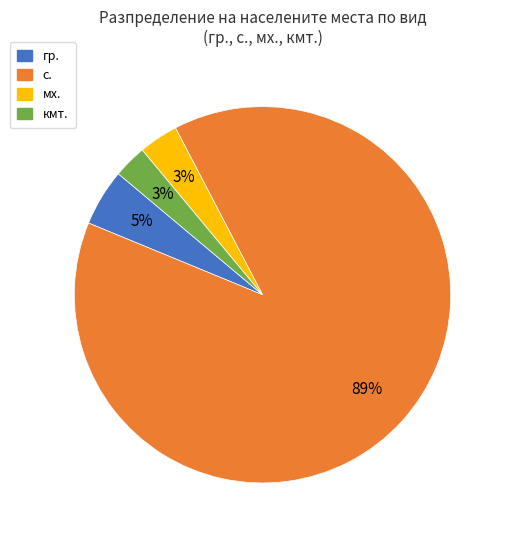

Count the number of slices in the pie.

4